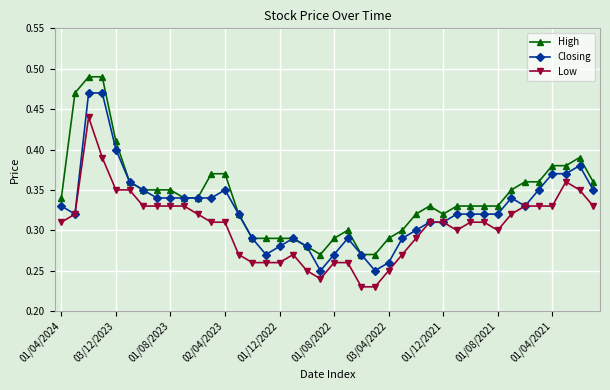

At how many categories does at least one series exceed 0?

40